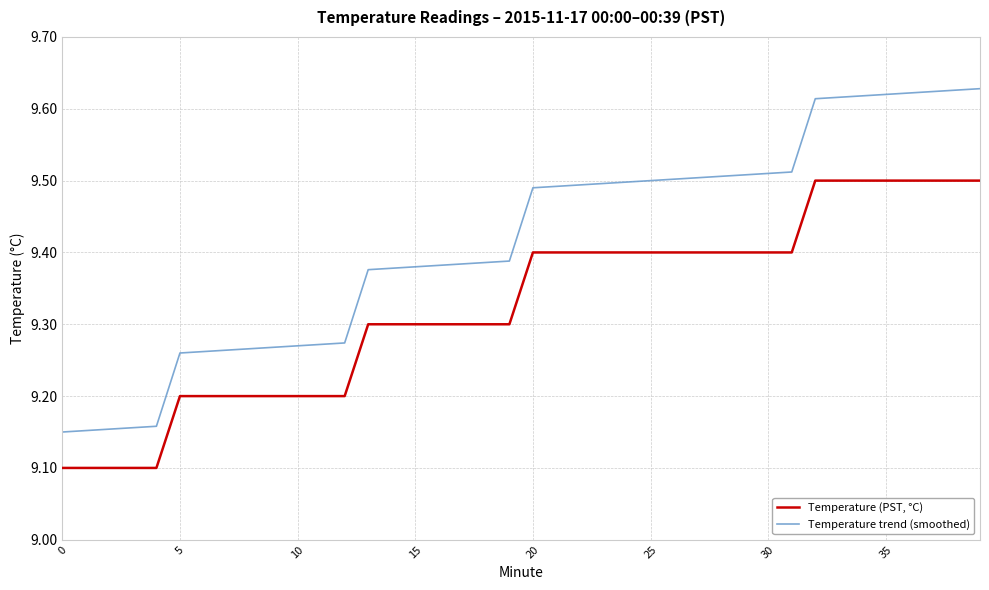

Which series has the widest spread of values?

Temperature trend (smoothed)